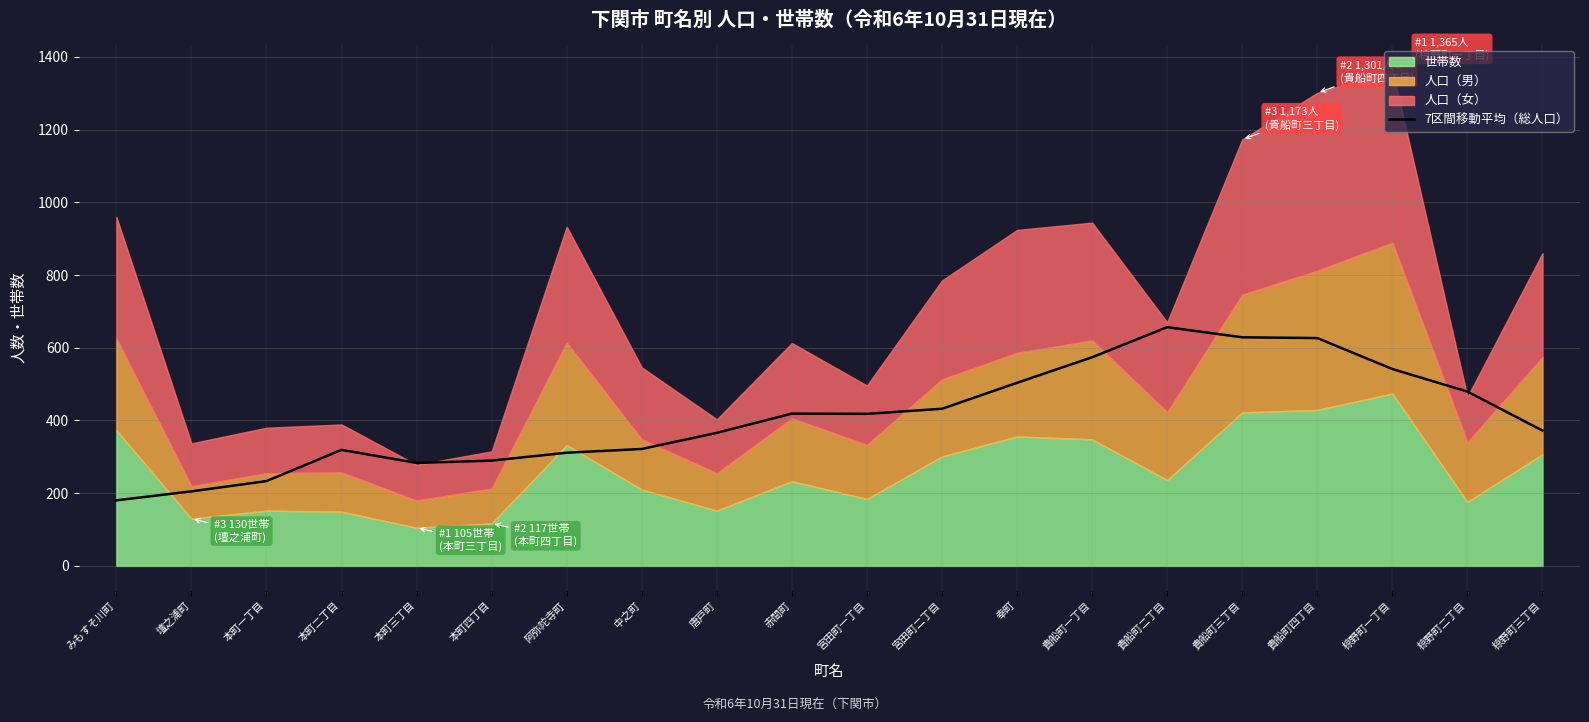

True or false: the data shows 656.6 at 貴船町二丁目.

True